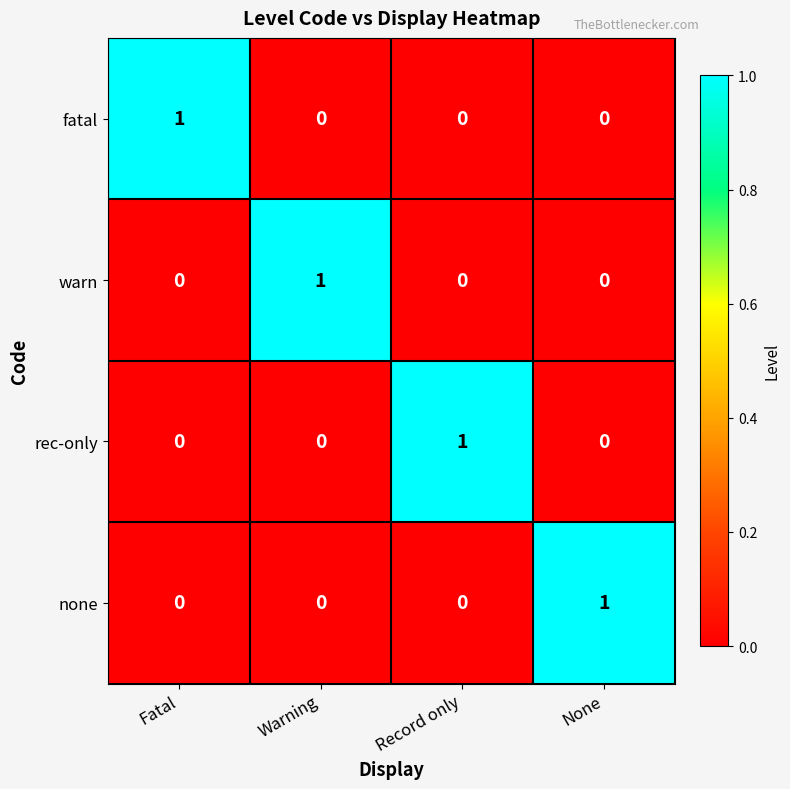

Which category has the highest value in the rec-only series?

Record only